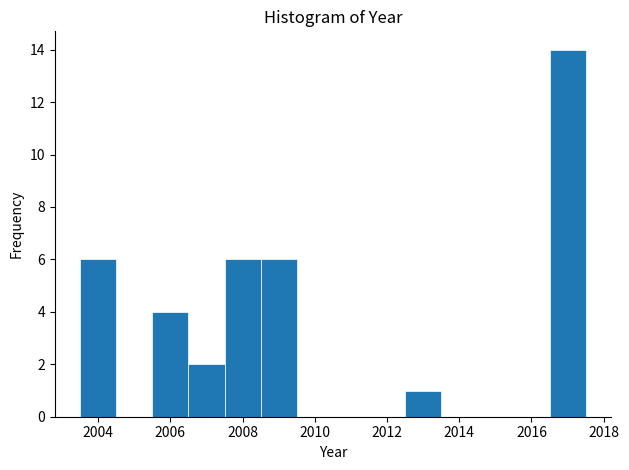

Reading left to right, transcribe this chart: for each bar, give the range it covers on the x-axis and its height. Neither the bar edges nor the heights are printed on the chart, so give them approximately, as read against the axes.

2003.5 to 2004.5: 6
2004.5 to 2005.5: 0
2005.5 to 2006.5: 4
2006.5 to 2007.5: 2
2007.5 to 2008.5: 6
2008.5 to 2009.5: 6
2009.5 to 2010.5: 0
2010.5 to 2011.5: 0
2011.5 to 2012.5: 0
2012.5 to 2013.5: 1
2013.5 to 2014.5: 0
2014.5 to 2015.5: 0
2015.5 to 2016.5: 0
2016.5 to 2017.5: 14